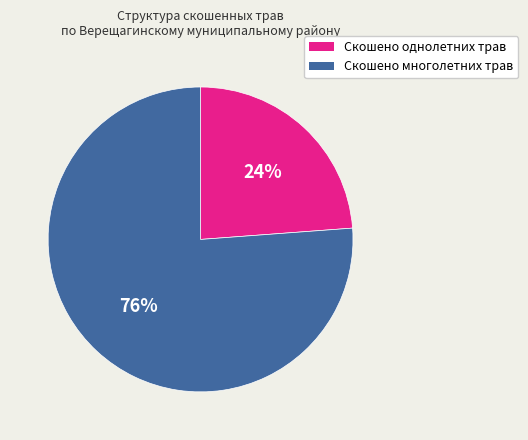

To the nearest percent, what is the average slice percentage?

50%